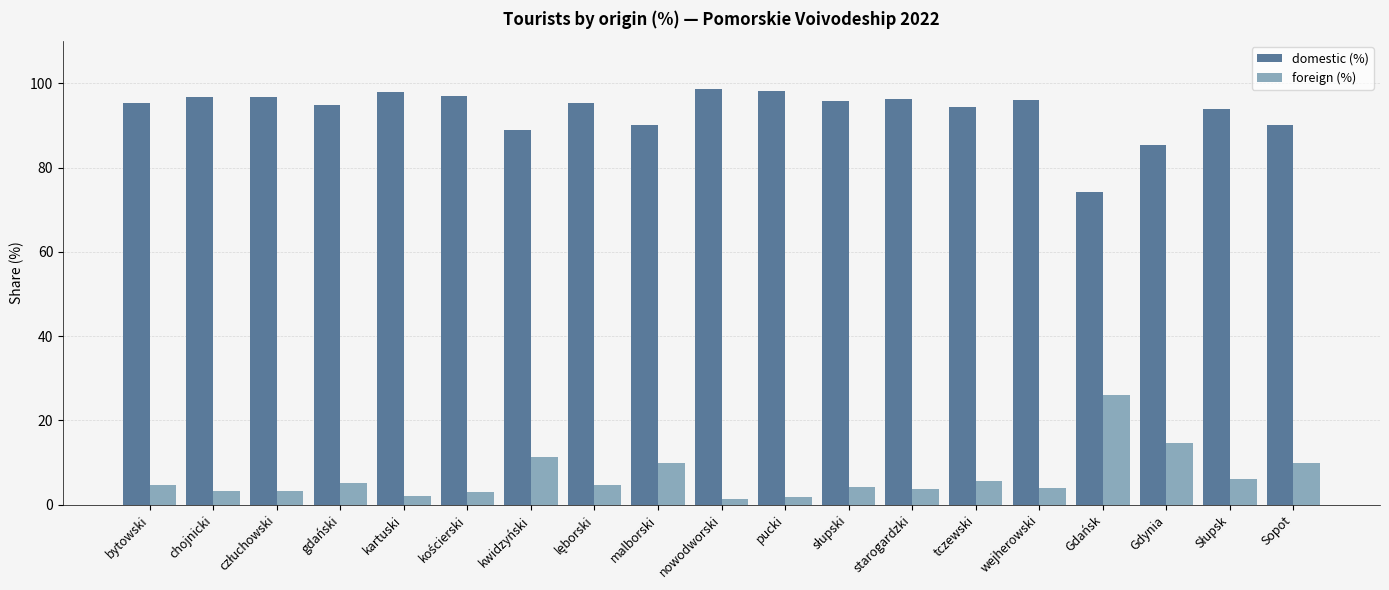

What is the spread (max minus min) of values at kwidzyński?

77.6